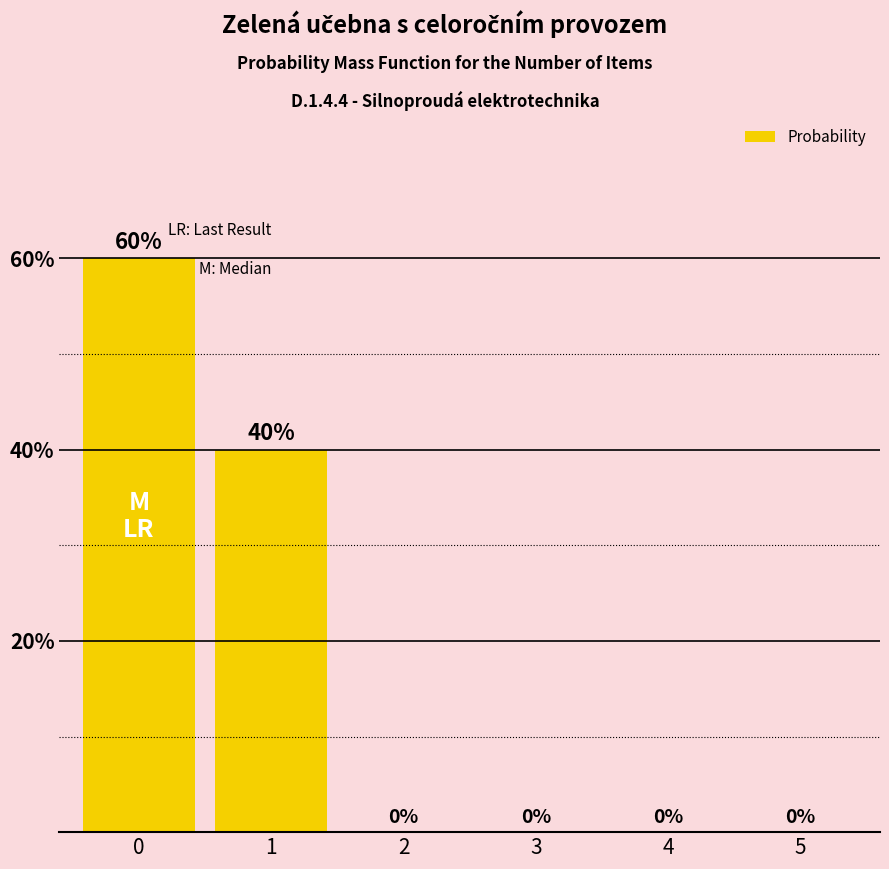

What is the greatest value displayed?

60